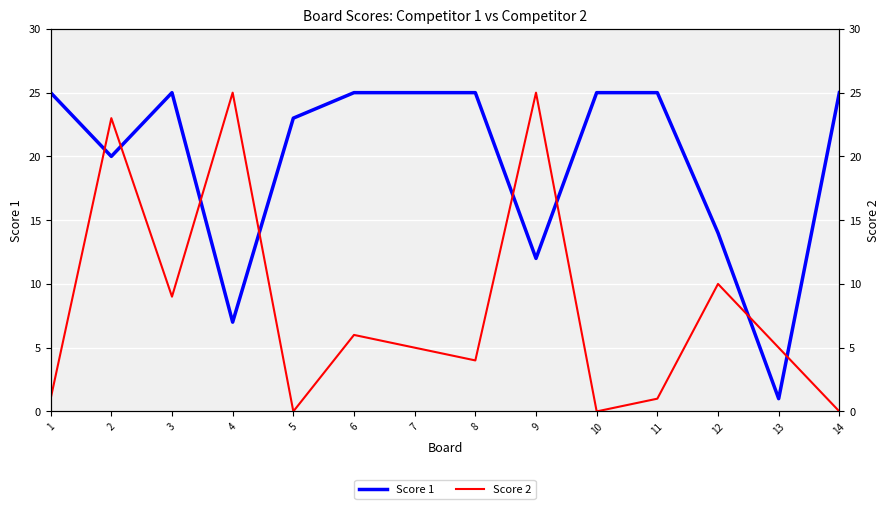

Where is the first local maximum for Score 1?

3